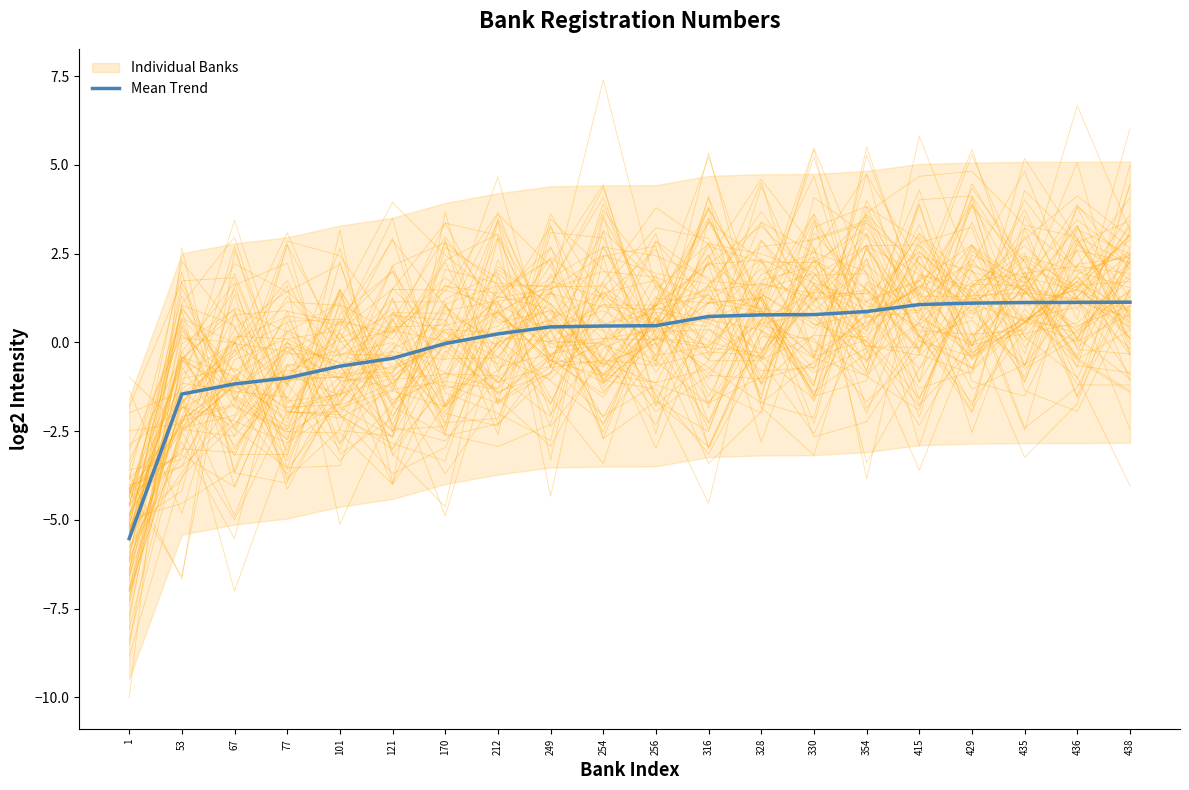

The value of Mean Trend at 1 is -5.5. True or false?

True